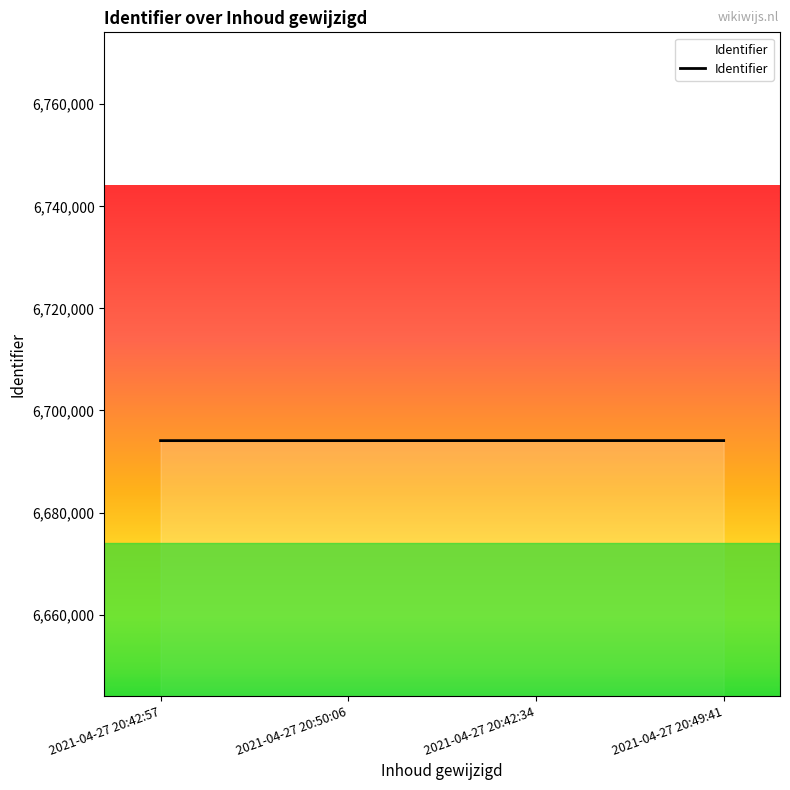

What is the ratio of the value at 2021-04-27 20:42:57 to the value at 2021-04-27 20:49:41?

1.0